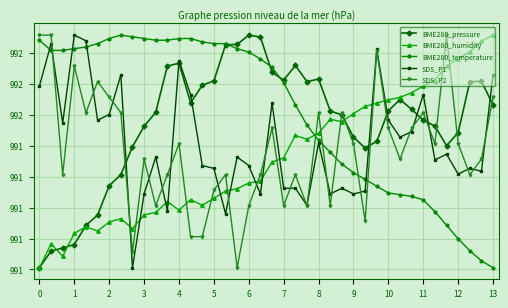

Which series ends up on top after the final intersection of SDS_P1 and SDS_P2?

SDS_P1